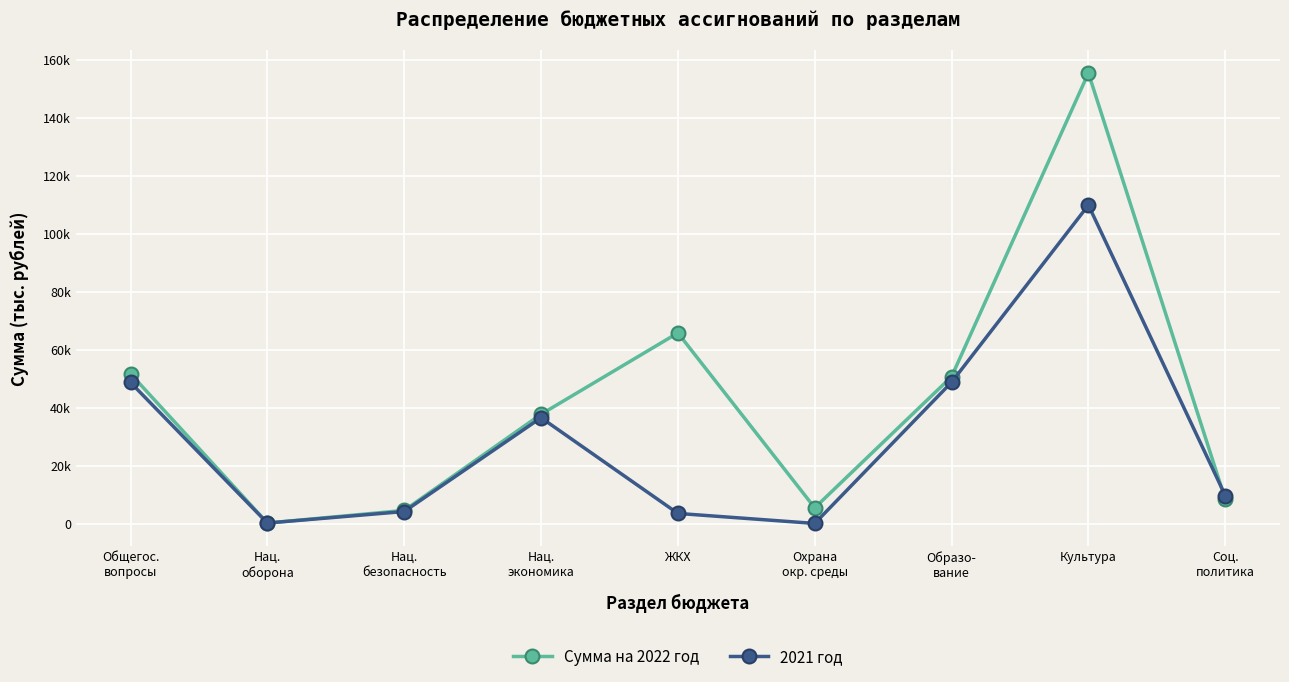

Does the chart have visible grid lines?

Yes